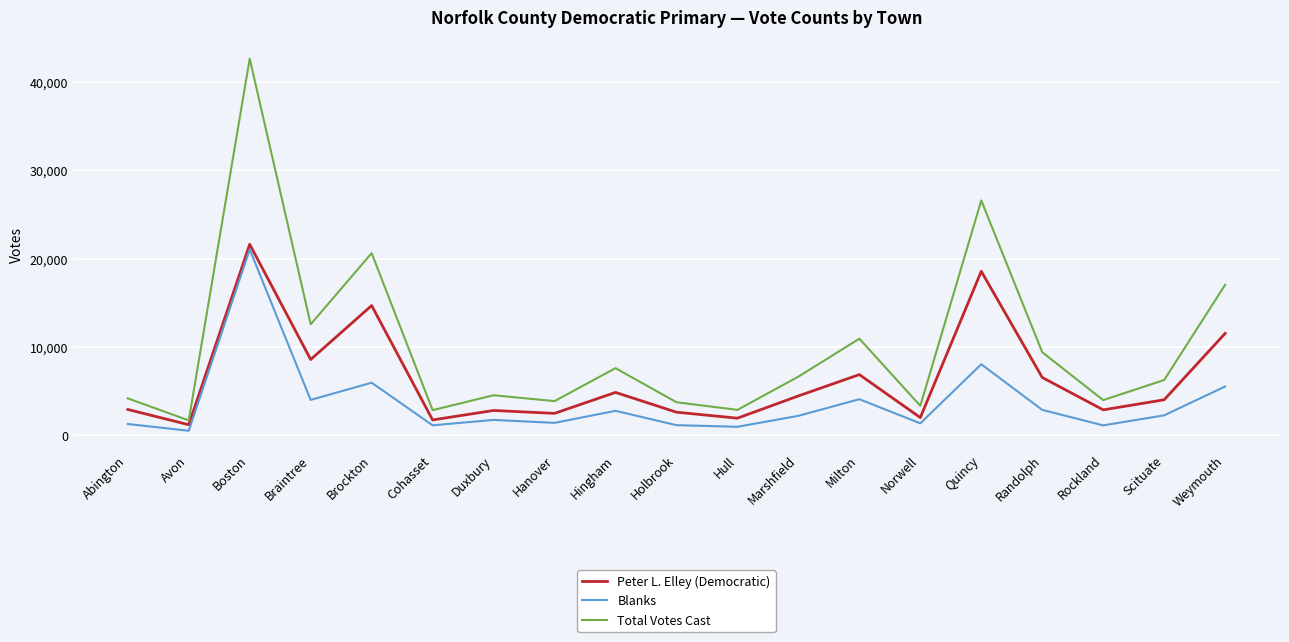

What is the spread (max minus min) of values at Brockton?

14681